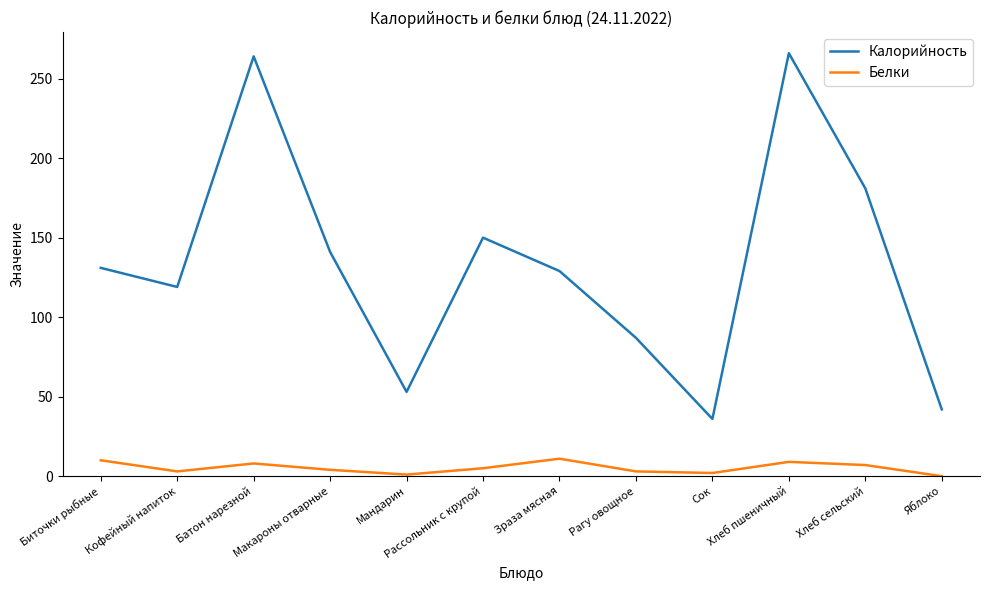

What is the sum of all Калорийность values?

1599